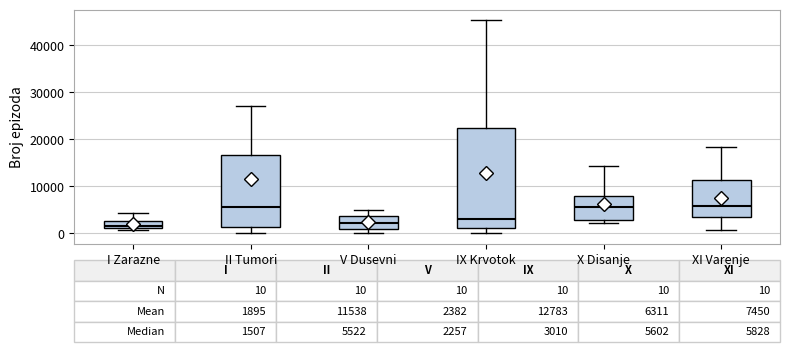

Comparing the boxes themselves (not the whiskers), which one is the tallest?

IX Krvotok